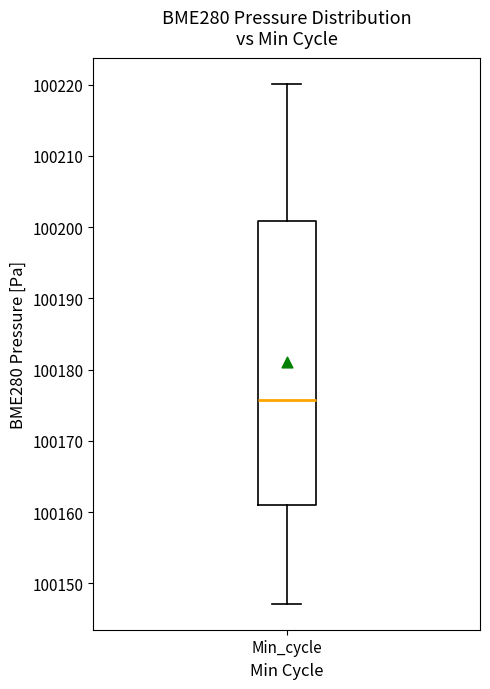

Transcribe this box plot: give where the median line is, the range the box spans, and where the two whiskers end, as read against the y-axis. The values are not printed on the chart, so give them approximately, as read against the axis.

median 100176, box 100161 to 100201, whiskers 100147 to 100220